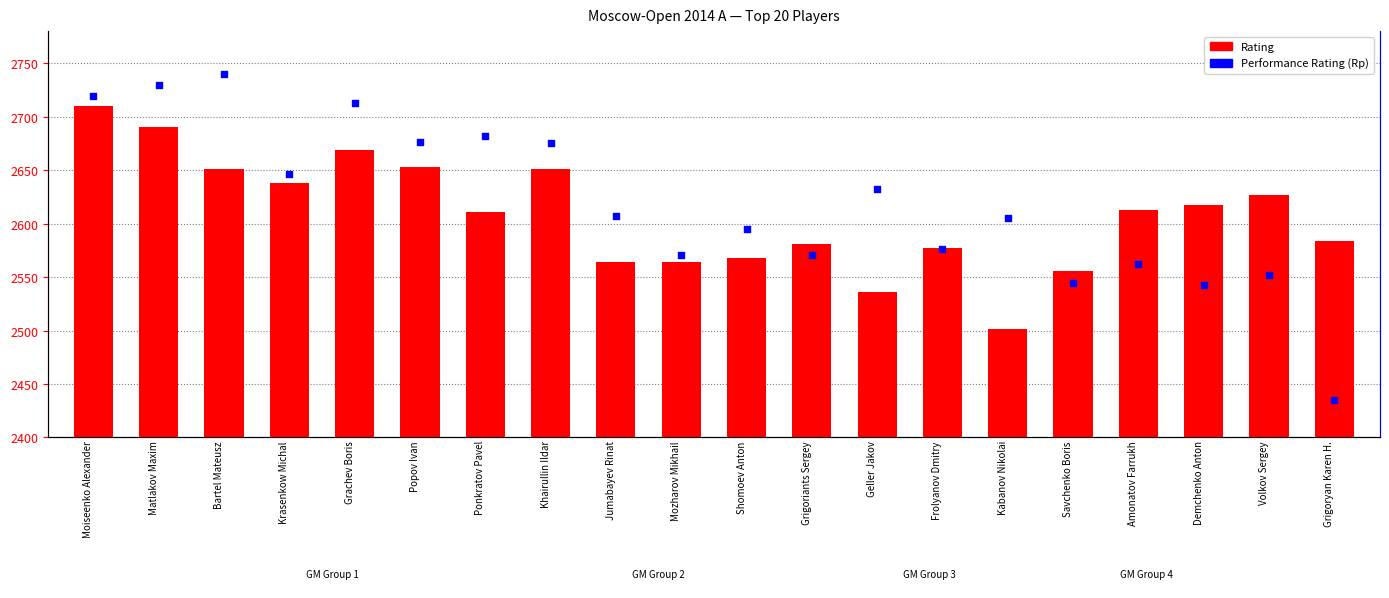

What is the total value across all series at Matlakov Maxim?

5420